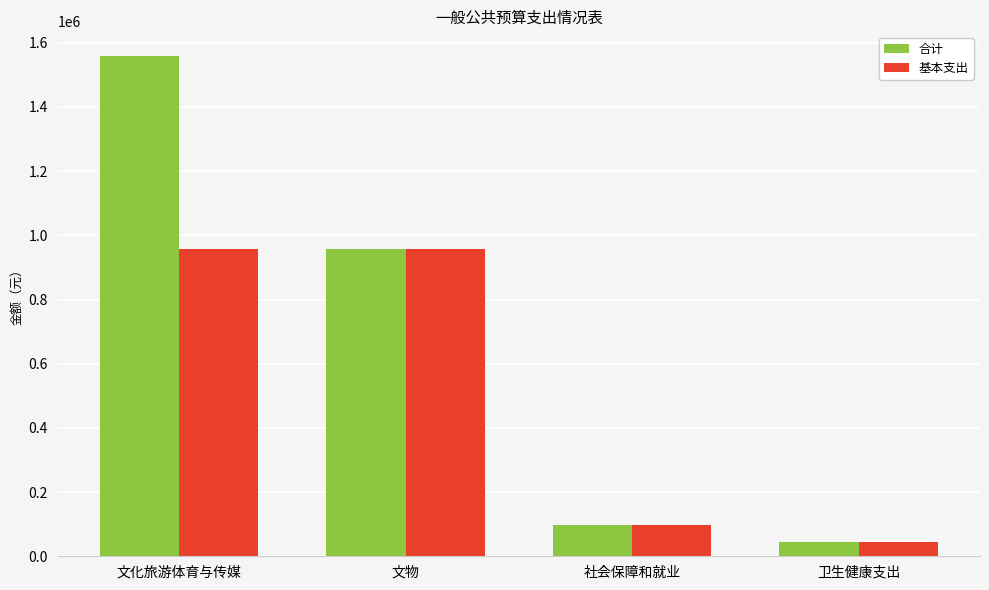

What is the label of the 3rd bar from the left?

社会保障和就业